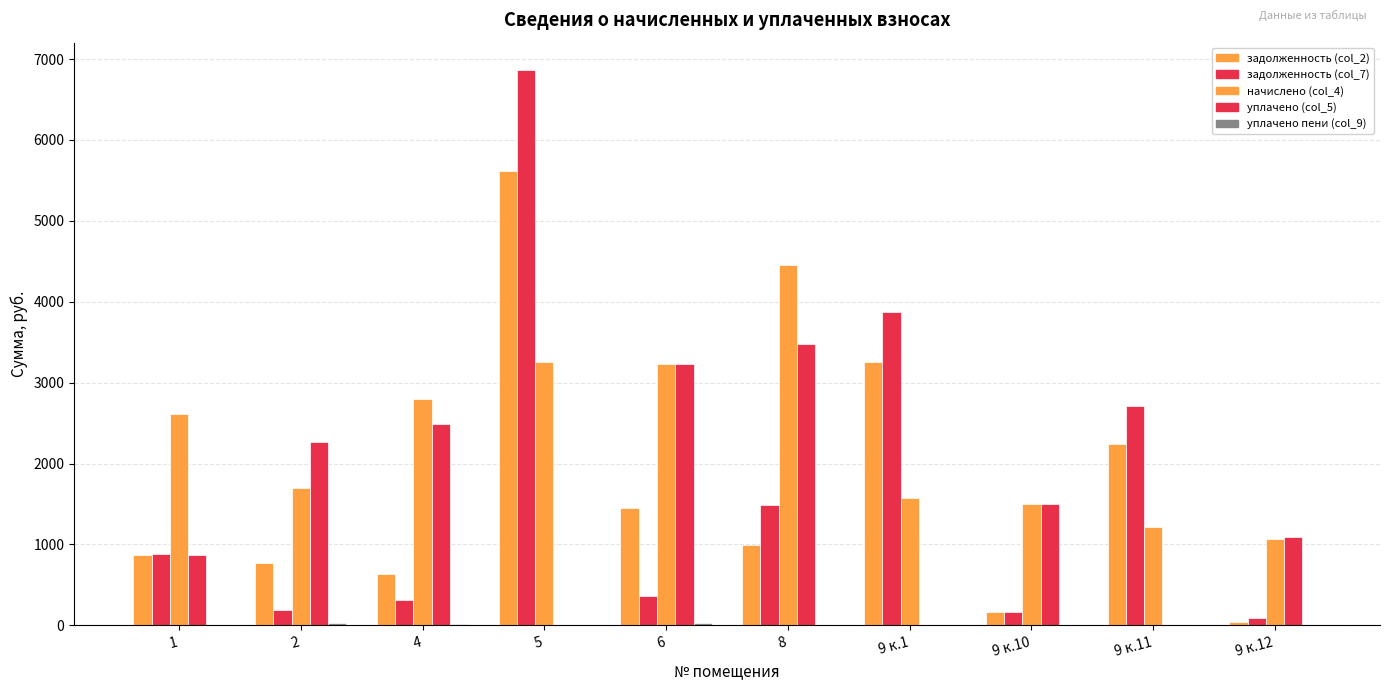

What is the difference between the задолженность (col_2) values at 8 and 4?

363.7